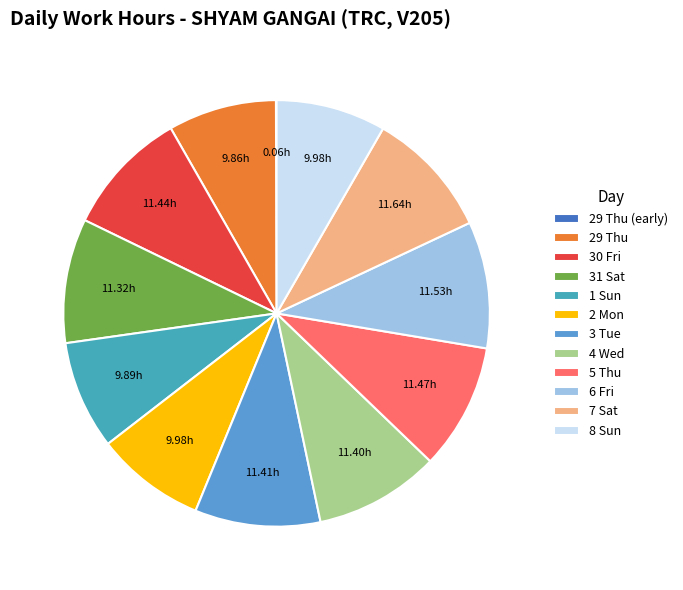

How many slices are in this pie chart?

12